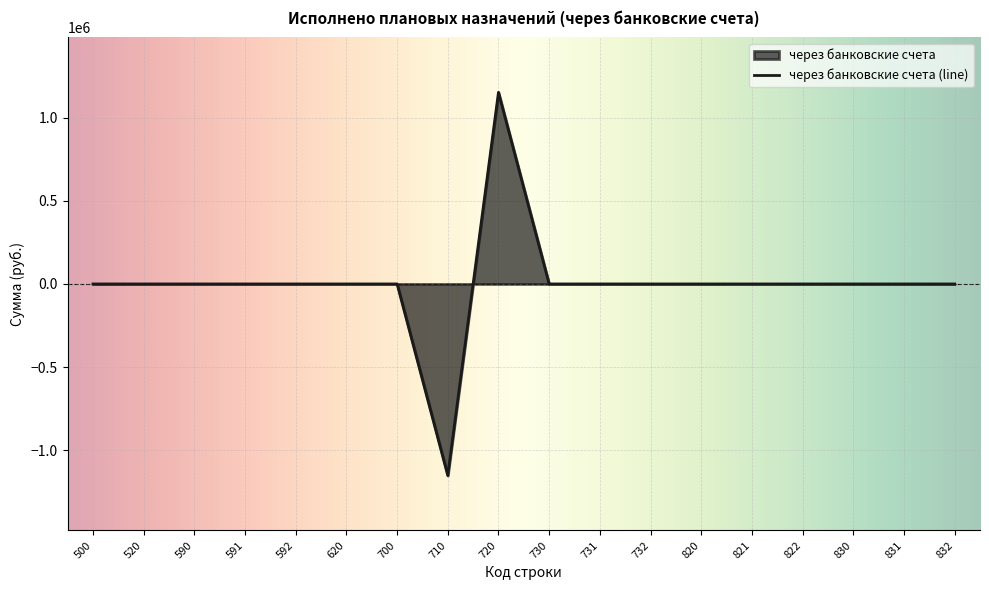

Rank the categories by value from highest to lowest.

720, 500, 520, 590, 591, 592, 620, 700, 730, 731, 732, 820, 821, 822, 830, 831, 832, 710